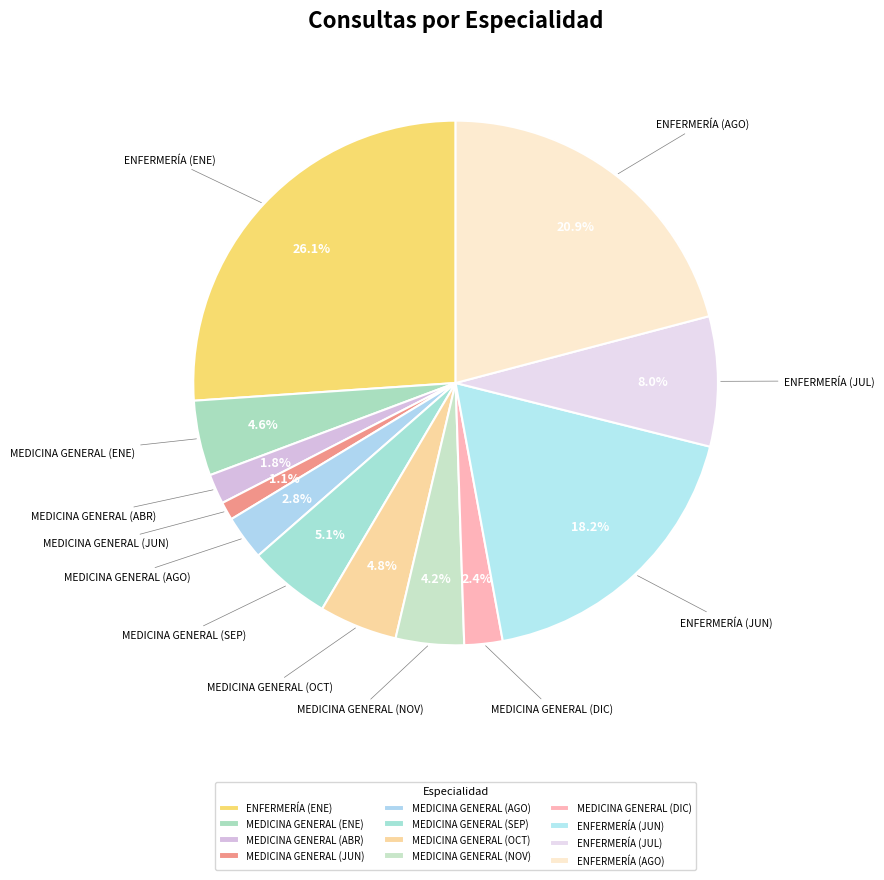

Count the number of slices in the pie.

12